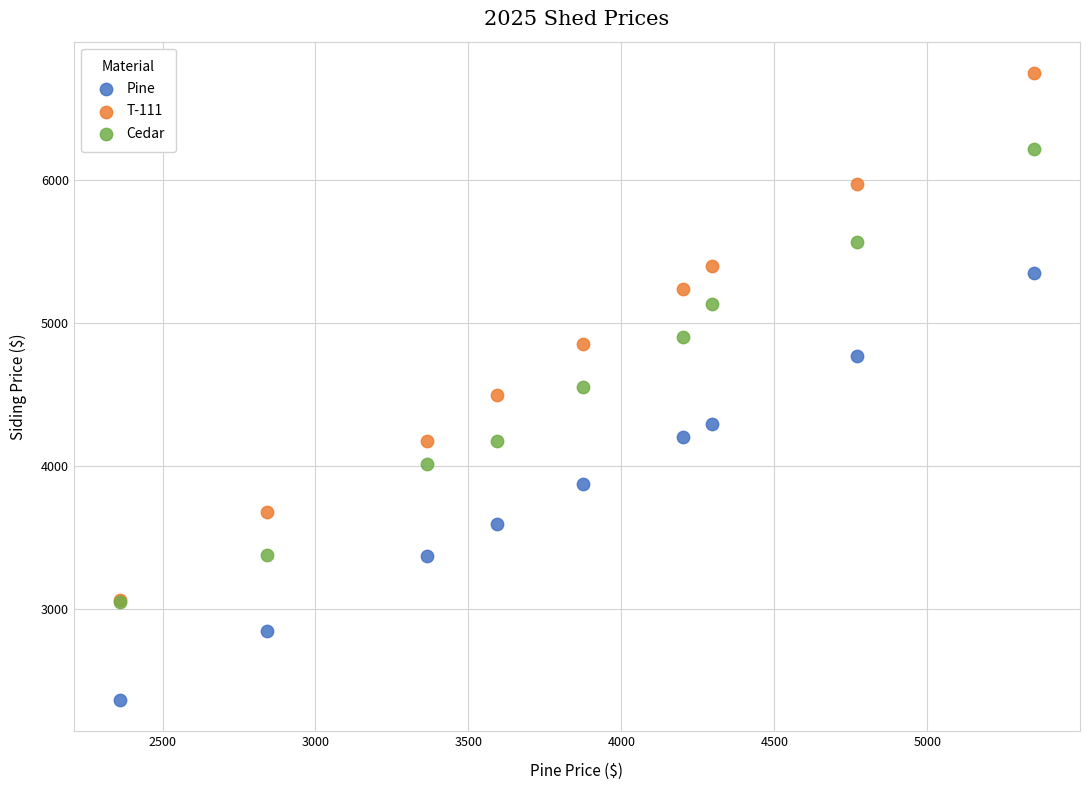

In the Cedar series, what Y value is closest to 4630?

4550